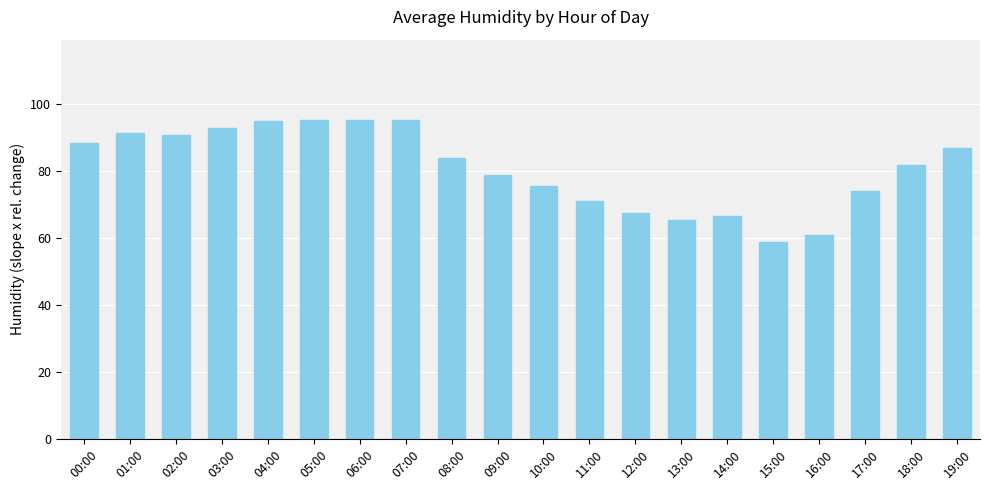

What is the greatest value displayed?

95.5